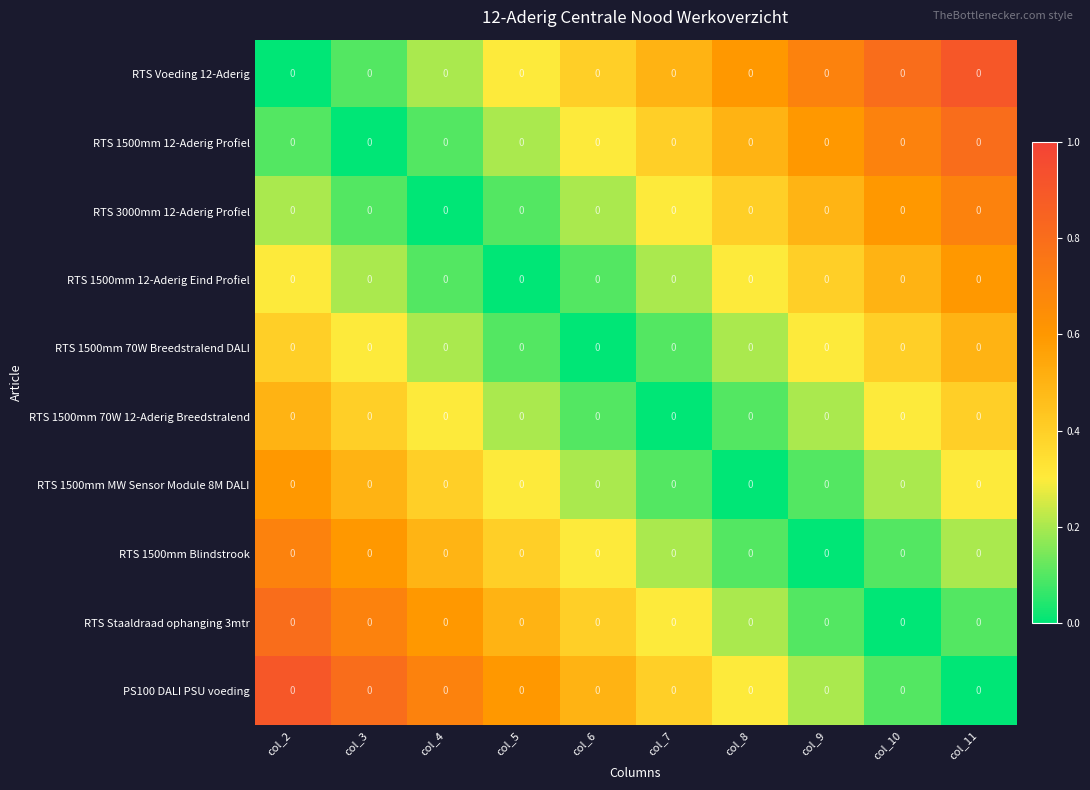

Which series has the widest spread of values?

row_0